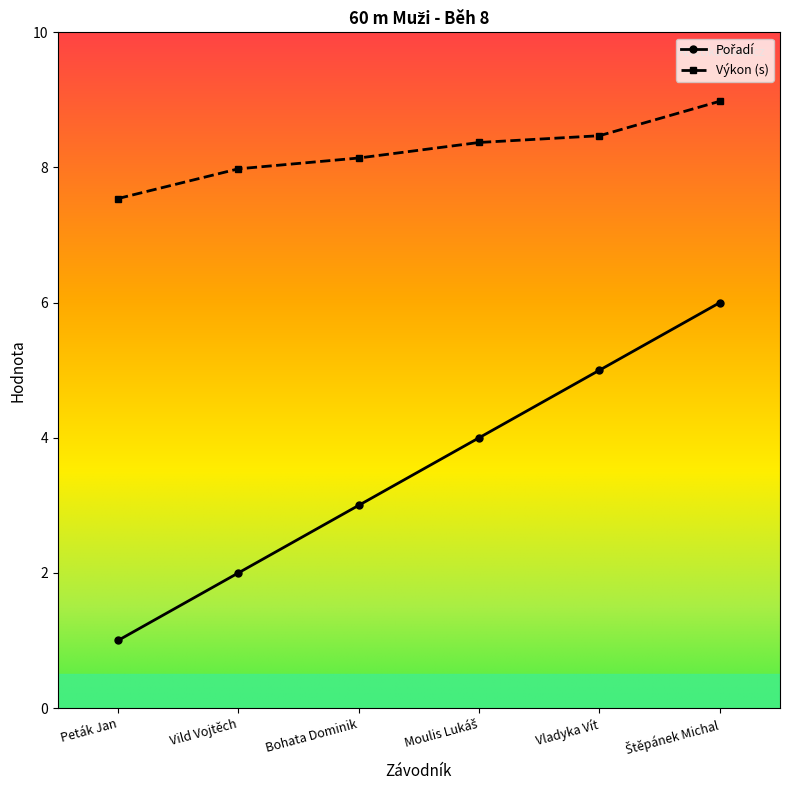

What is the value of the Výkon (s) point at the 2nd from the left?

8.0